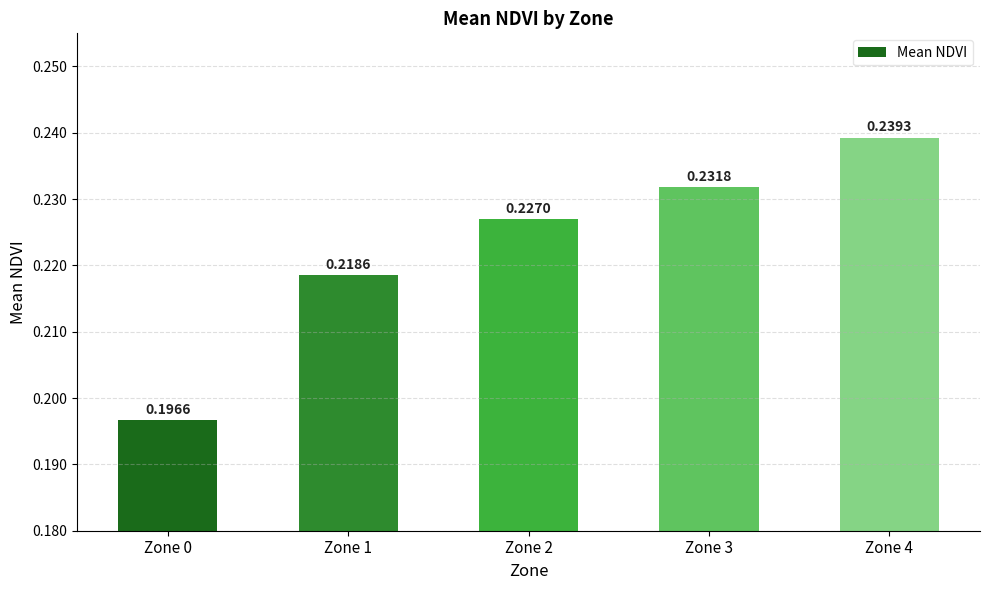

Between Zone 3 and Zone 2, which is larger?

Zone 3